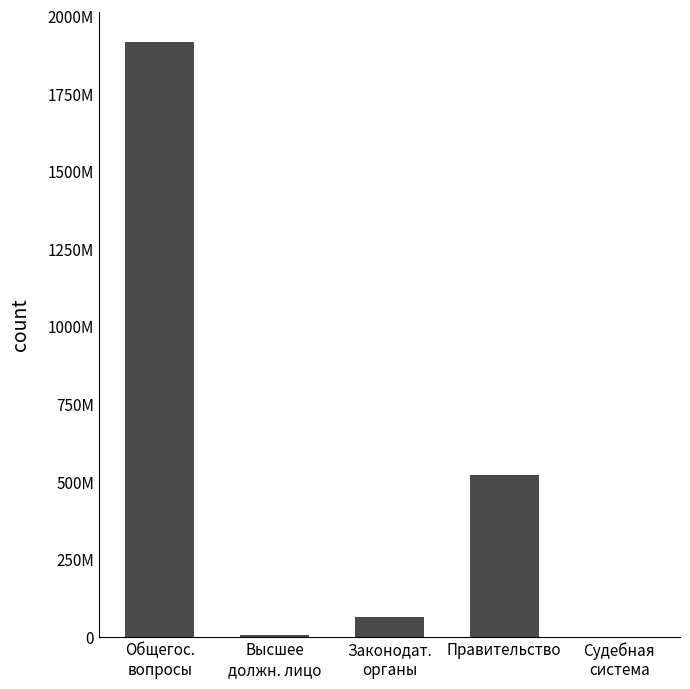

Rank the categories by value from lowest to highest.

Судебная
система, Высшее
должн. лицо, Законодат.
органы, Правительство, Общегос.
вопросы